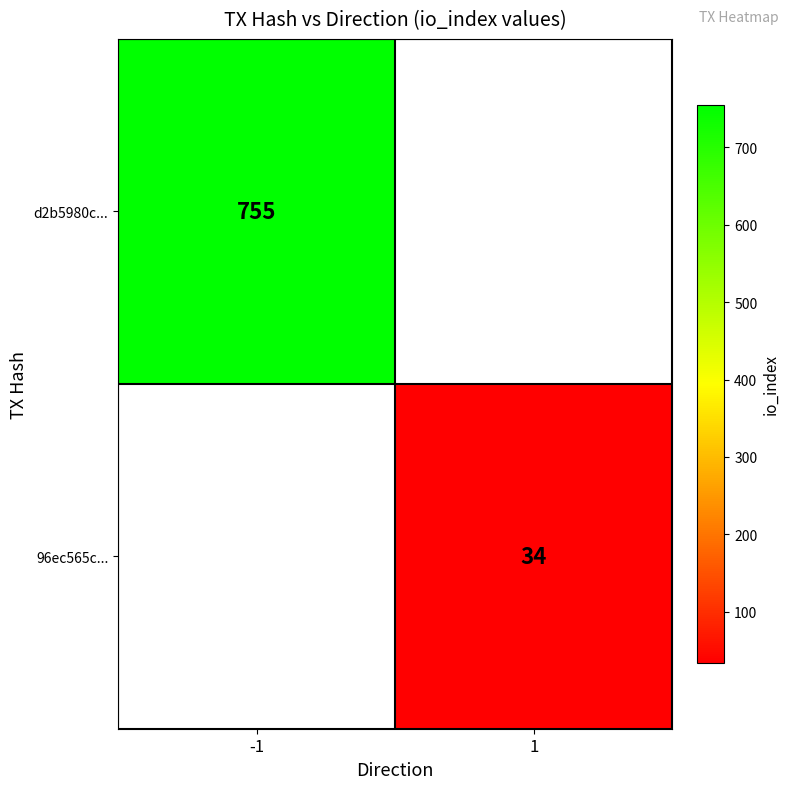

Is the value of d2b5980c... at -1 greater than the value of 96ec565c... at 1?

Yes